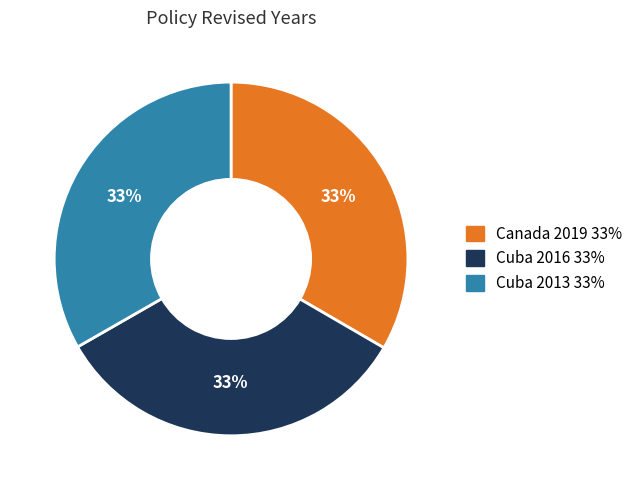

Does any single category account for the majority?

No